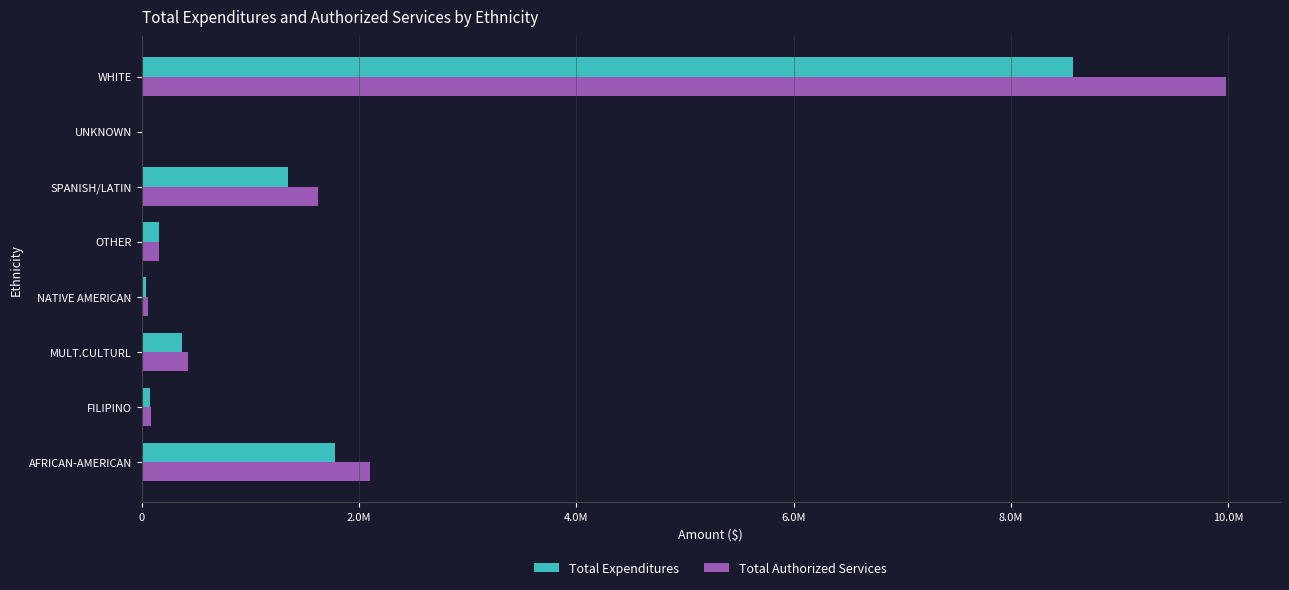

What is the lowest value of the Total Authorized Services series?

16545.1